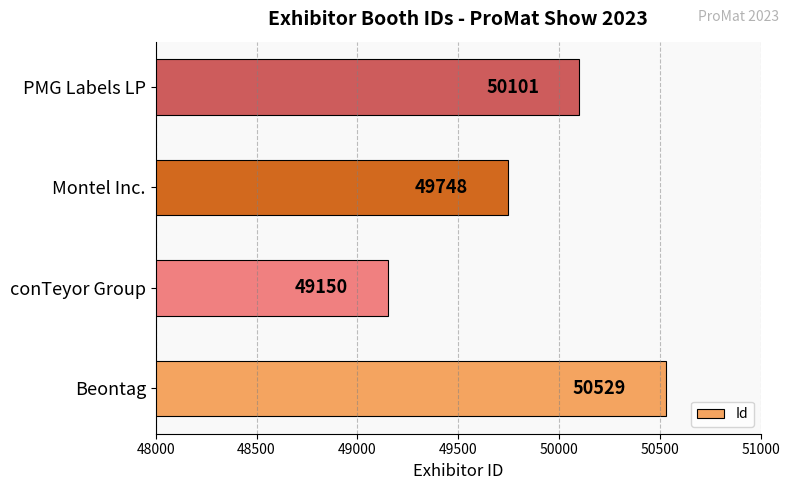

True or false: the data shows 88666 at Beontag.

False